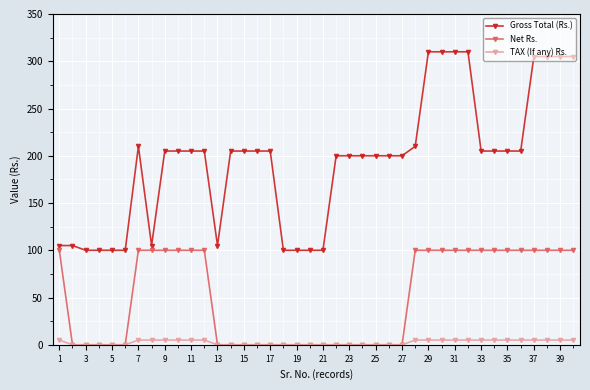

List the series in order of their peak value, lowest first.

TAX (If any) Rs., Net Rs., Gross Total (Rs.)